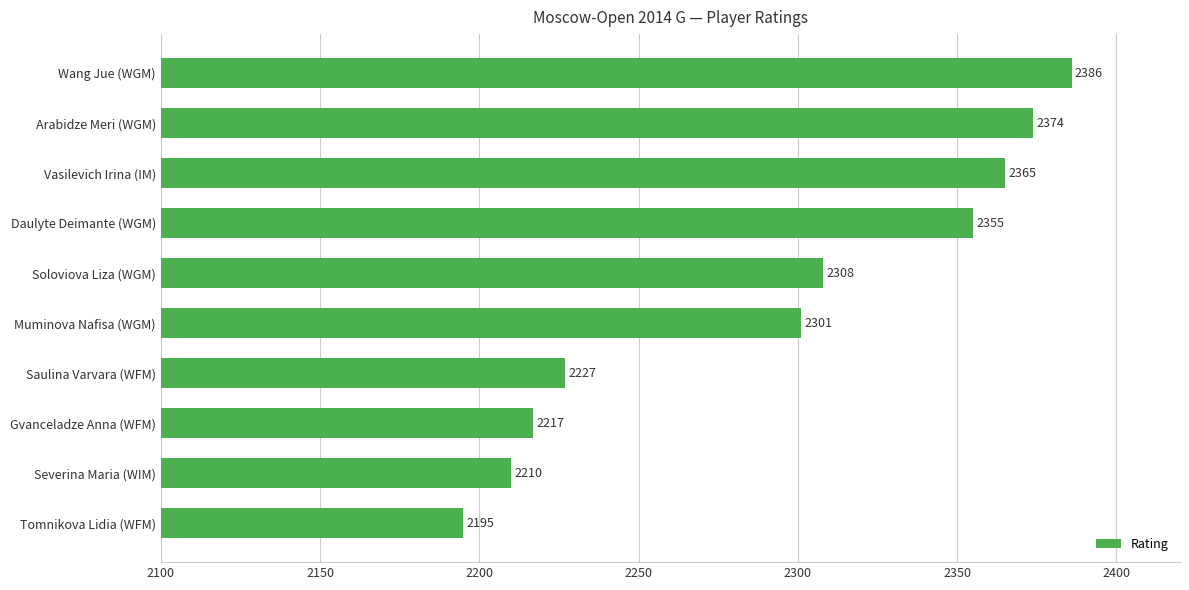

Which label corresponds to the smallest value in the chart?

Tomnikova Lidia (WFM)